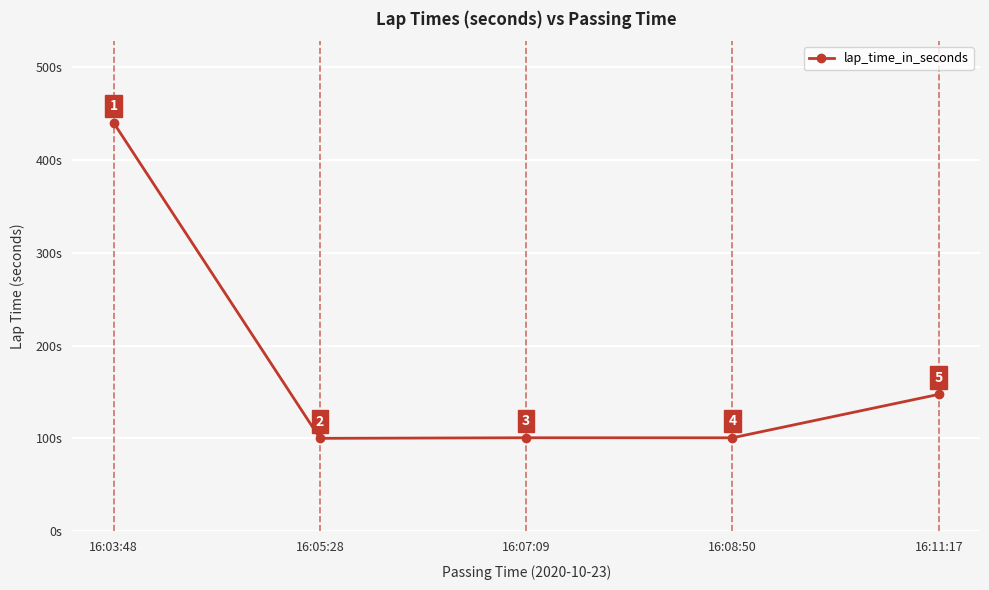

What is the value of the 4th point from the left?

100.7